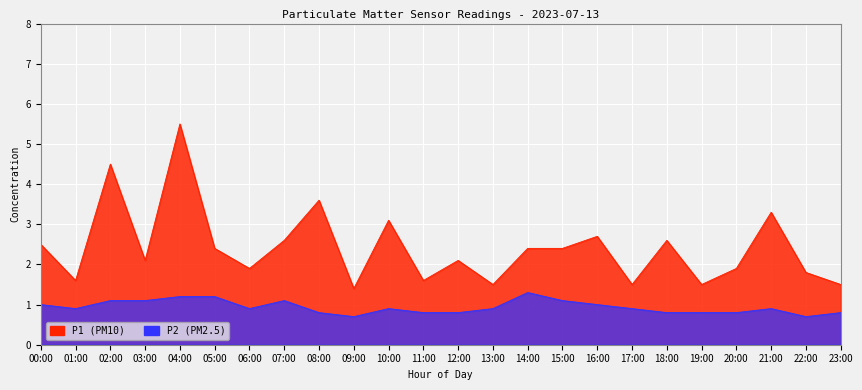

What is the spread (max minus min) of values at 04:00?

4.3